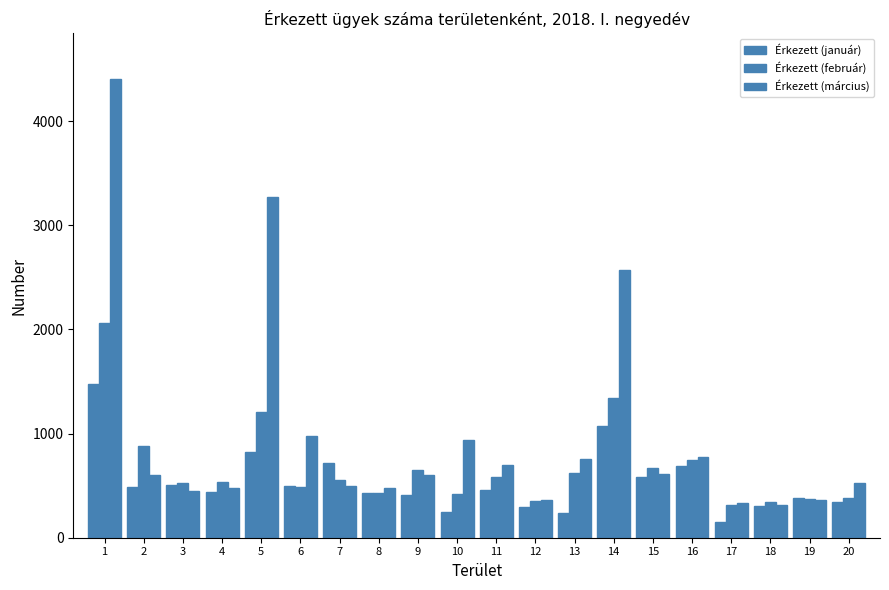

Are the bars grouped side by side (vs. stacked)?

Yes